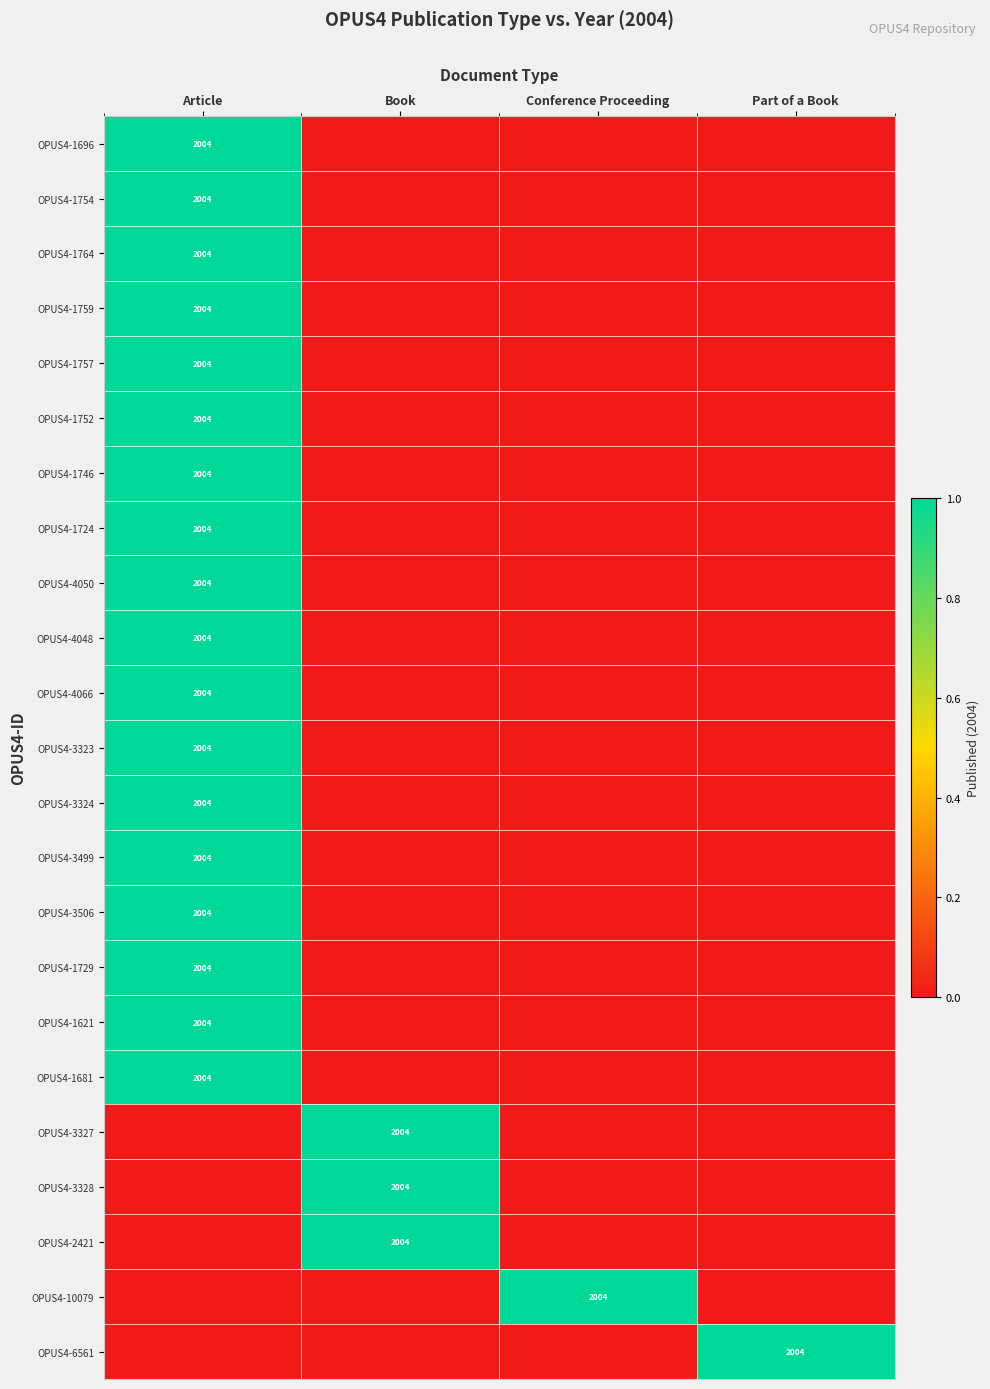

Which label corresponds to the smallest value in the chart?

Book